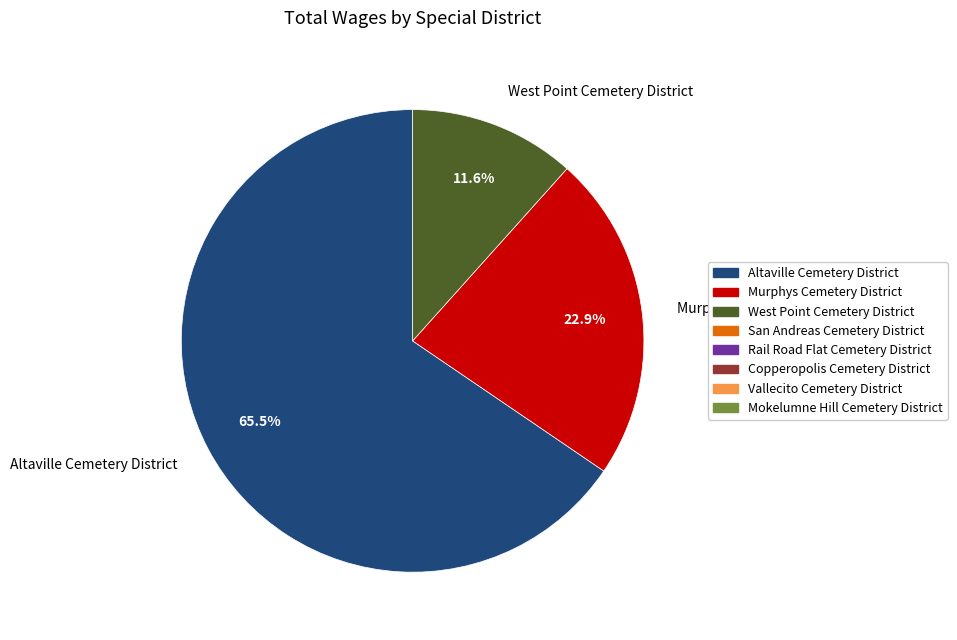

How many slices are in this pie chart?

3